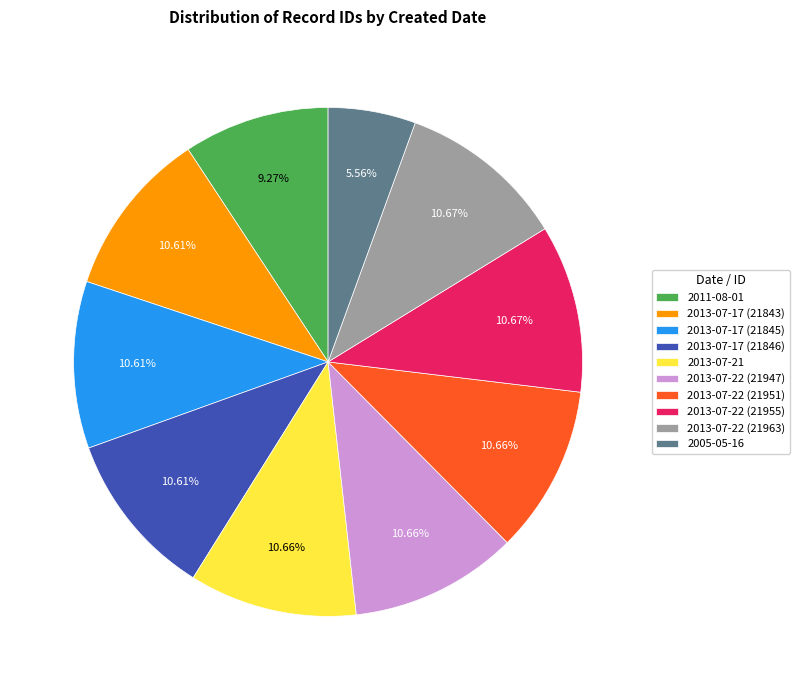

To the nearest percent, what percentage of the pie is 2013-07-22 (21963)?

11%